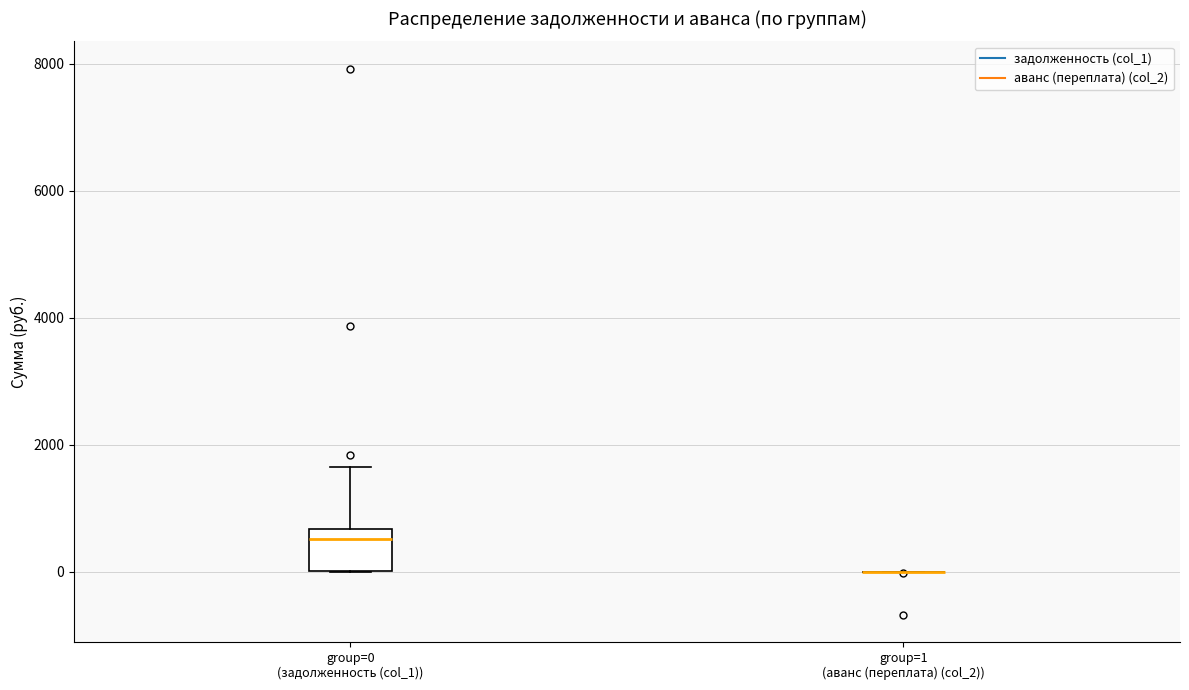

Where is the upper edge of the box for group=0 (задолженность (col_1)) on the y-axis? The values are not printed on the chart, so give them approximately, as read against the axis.

600